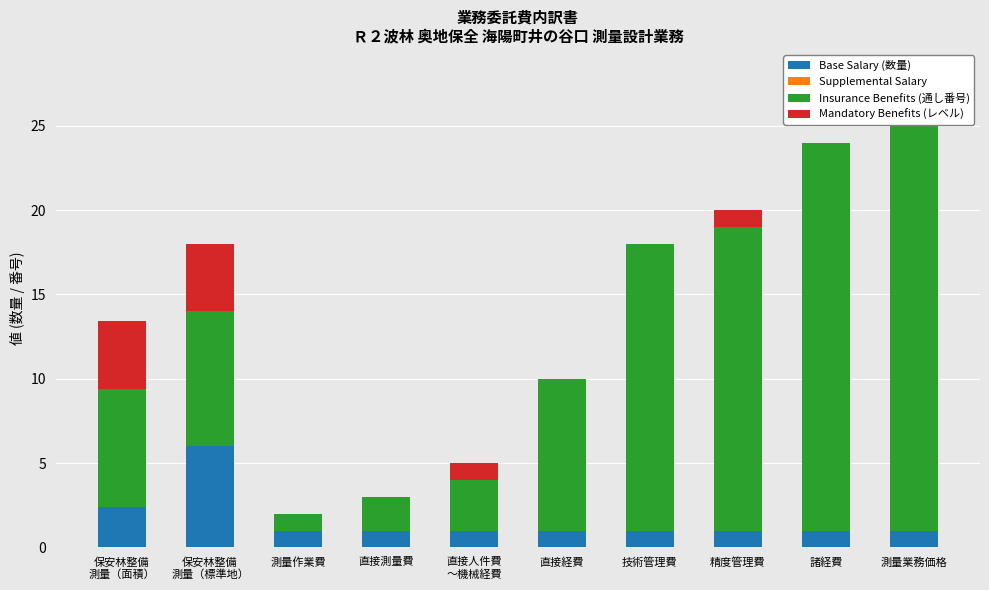

What is the maximum value for Base Salary (数量)?

6.0